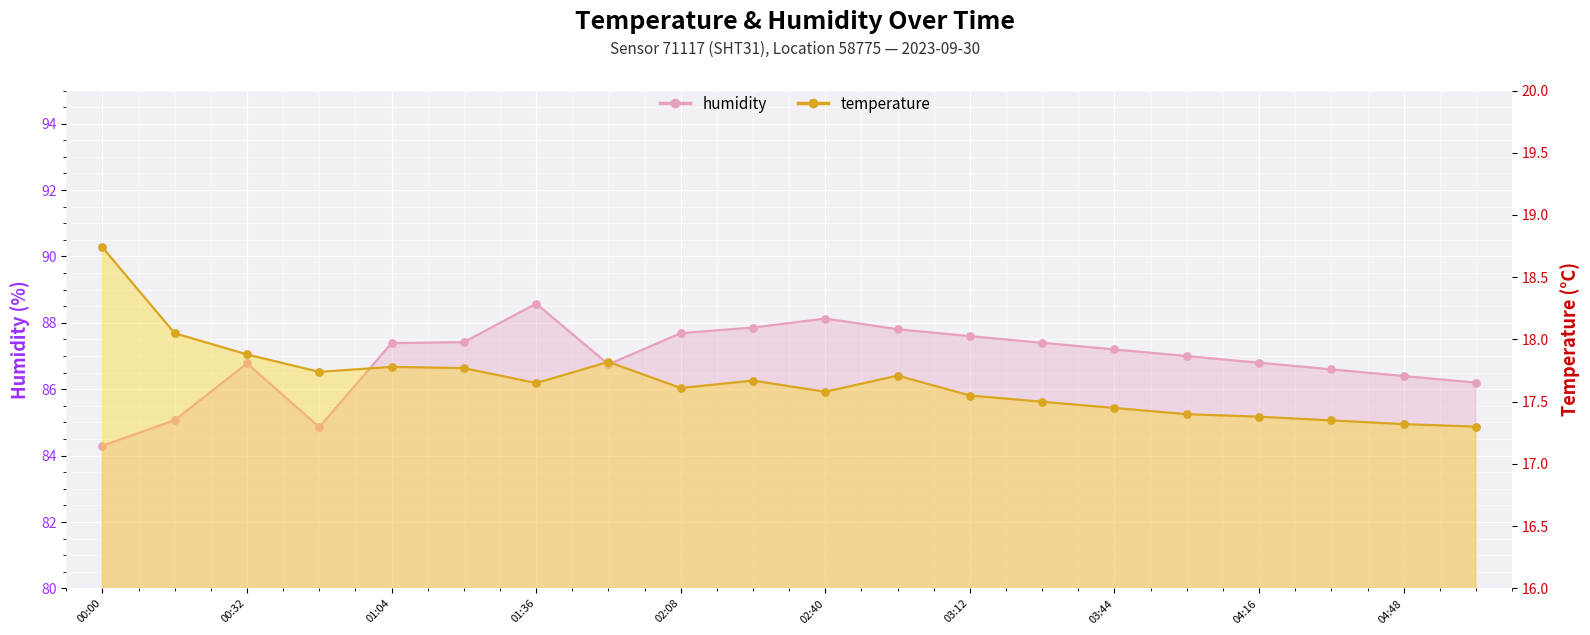

At how many categories does at least one series exceed 43?

20